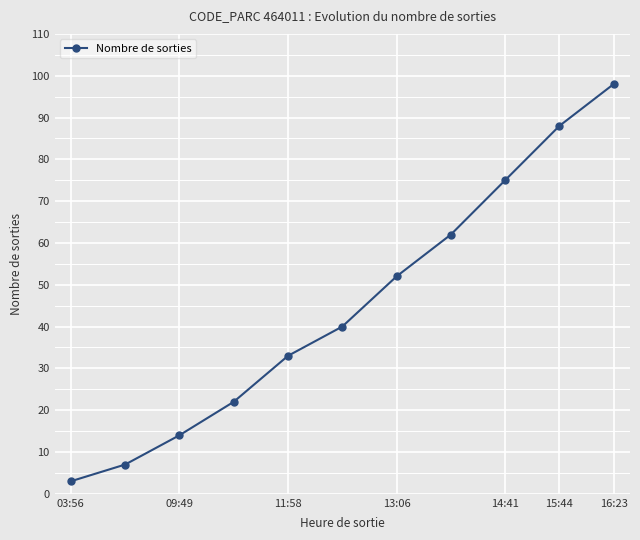

How many lines are shown in the chart?

1